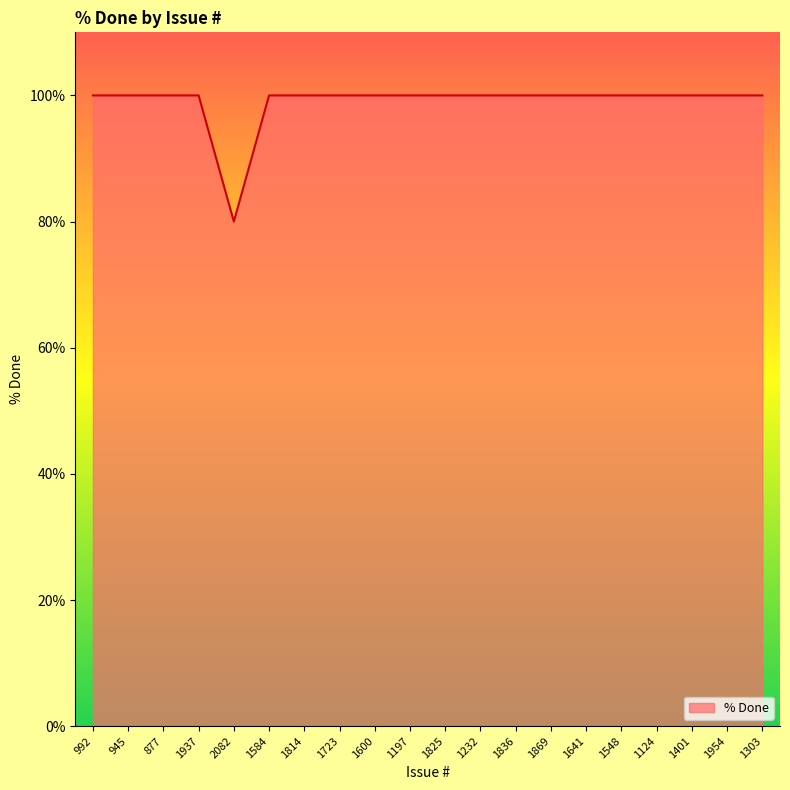

True or false: the data shows 100 at 1232.

True